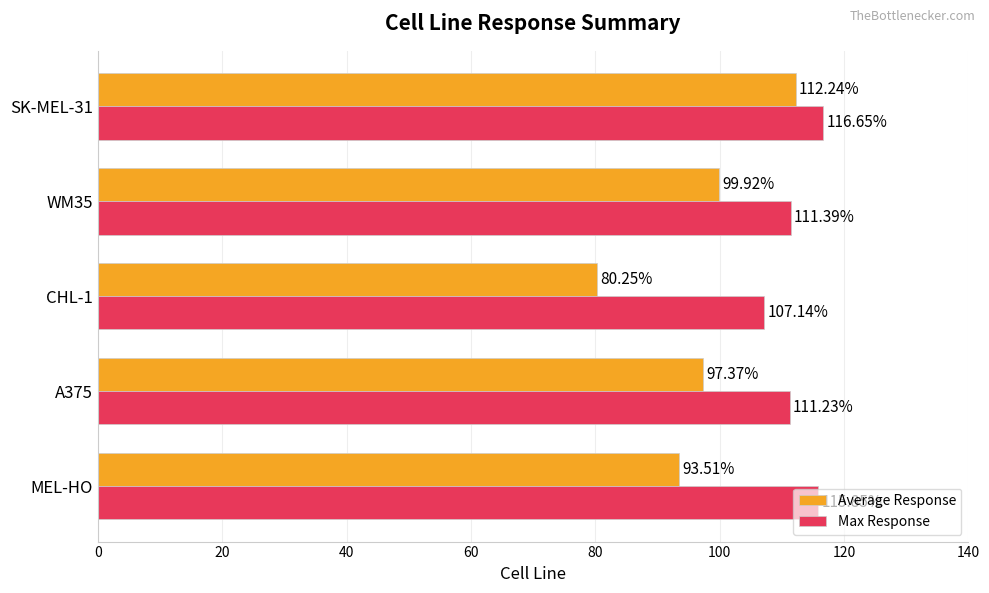

List the series in order of their peak value, lowest first.

Average Response, Max Response